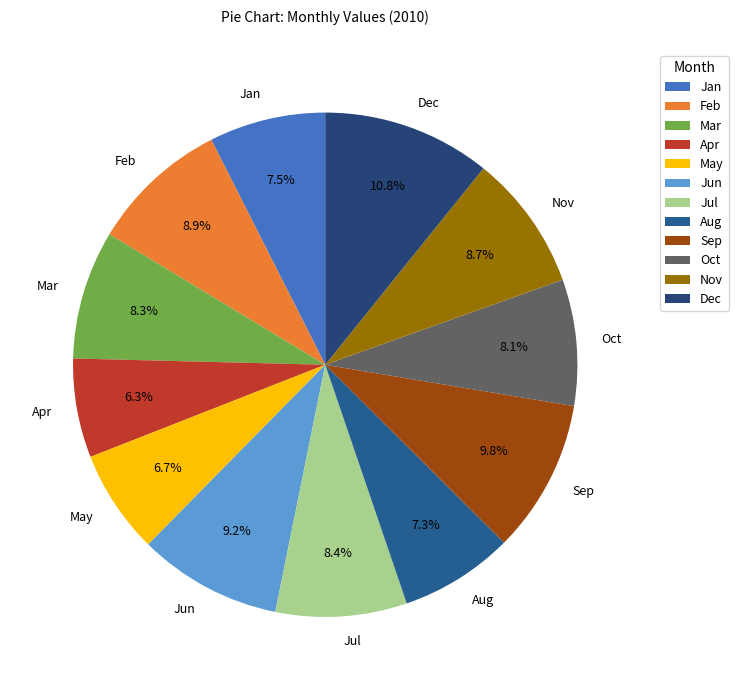

Between Nov and Sep, which is larger?

Sep